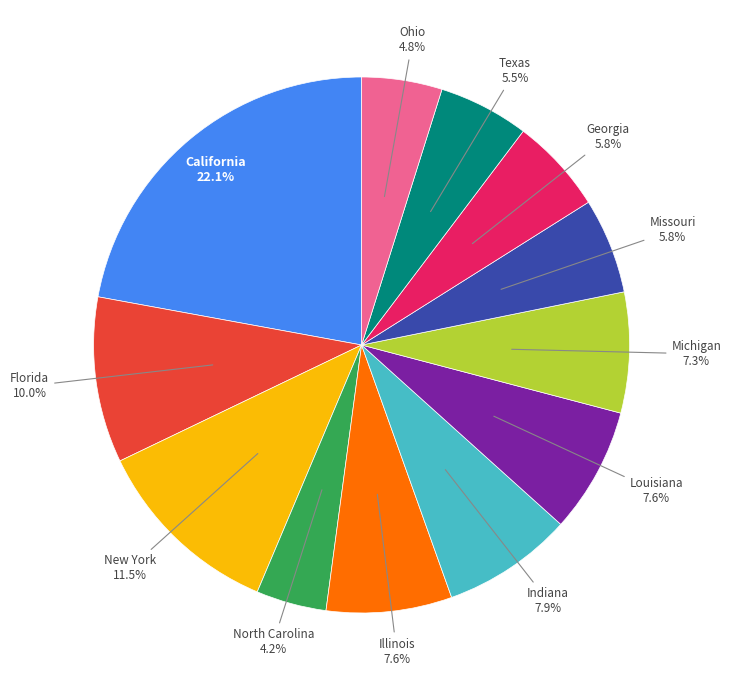

Is there any slice that represents more than half of the pie?

No